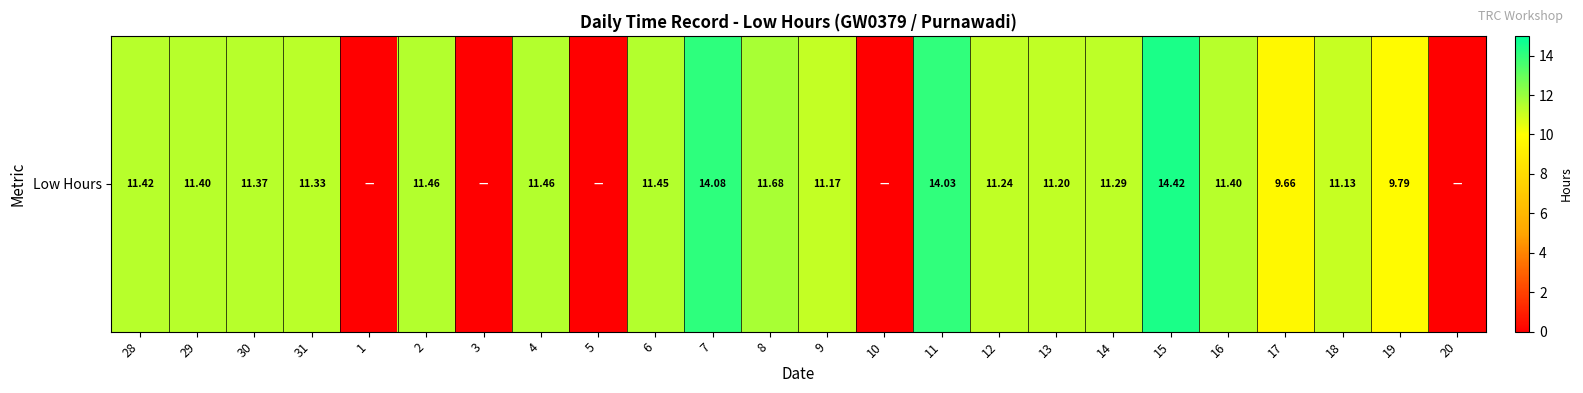

Reading right to left, what are all the values shown in this chart?

0.0	9.8	11.1	9.7	11.4	14.4	11.3	11.2	11.2	14.0	0.0	11.2	11.7	14.1	11.4	0.0	11.5	0.0	11.5	0.0	11.3	11.4	11.4	11.4